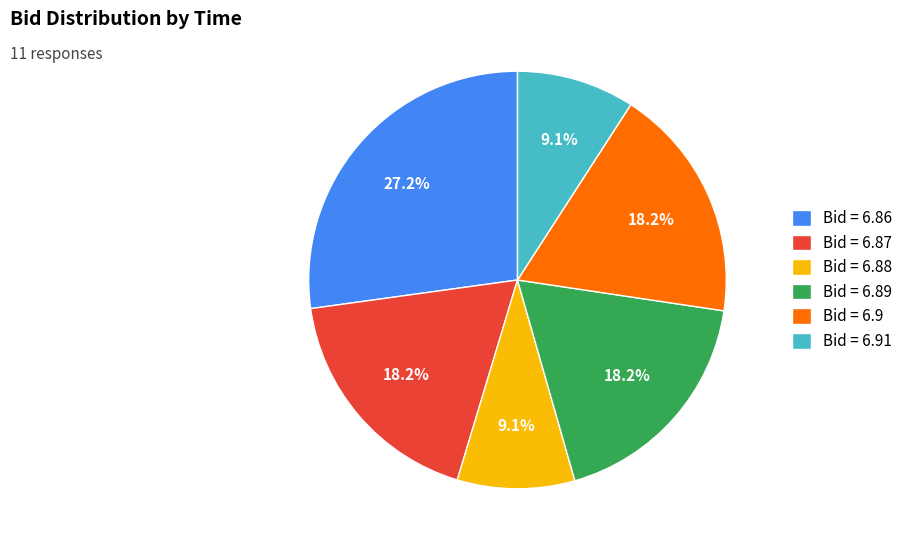

Is there a majority slice in this chart?

No